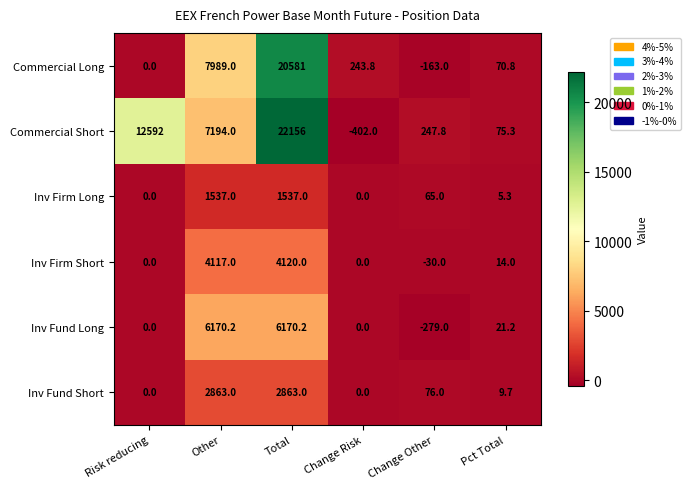

At which label does Inv Fund Long reach its minimum?

Change Other